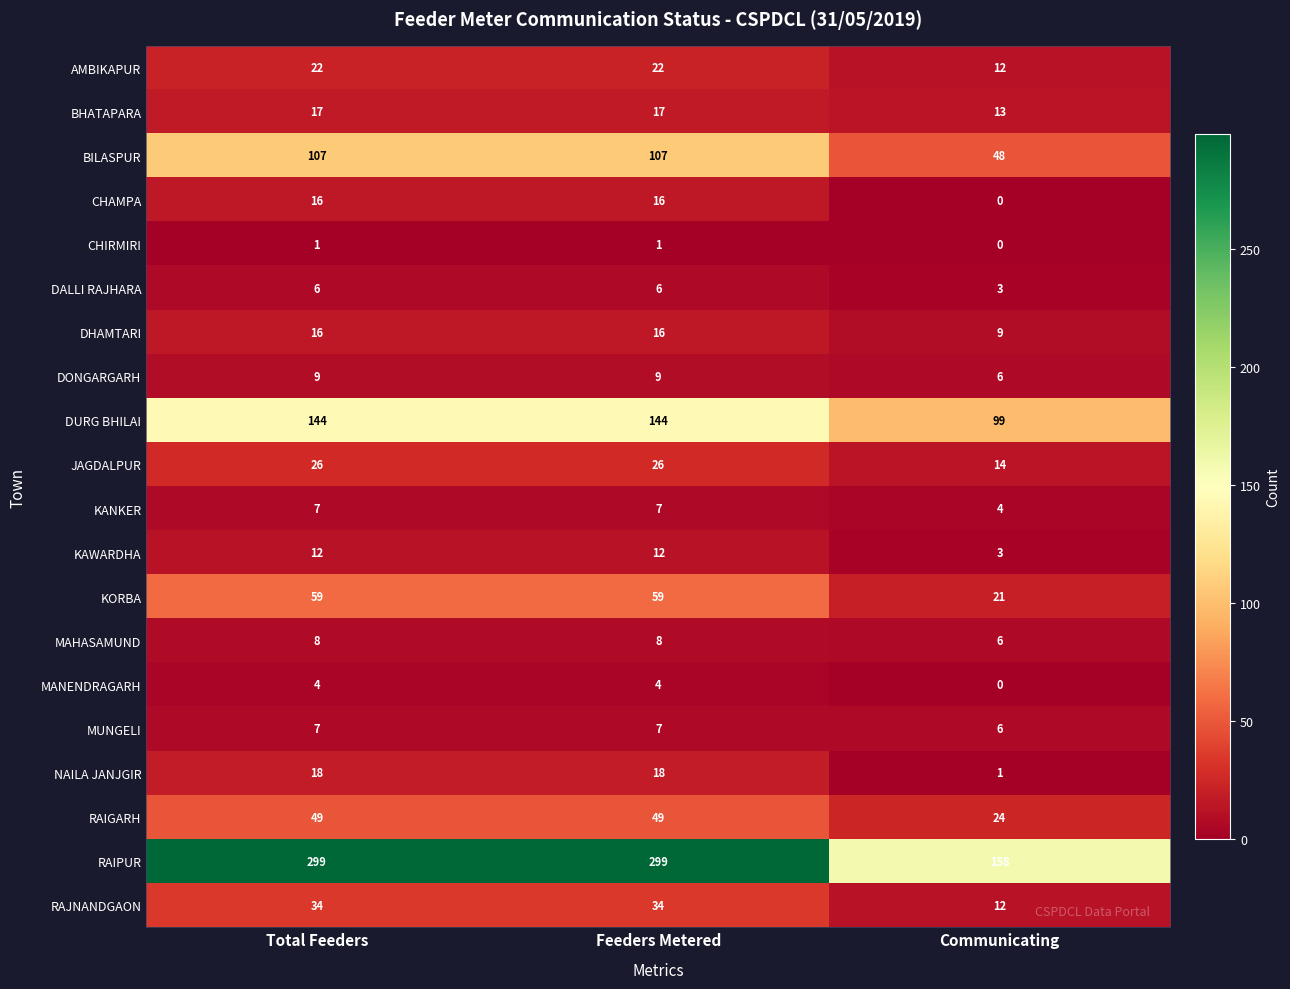

The KORBA series shows 59 at Total Feeders. True or false?

True